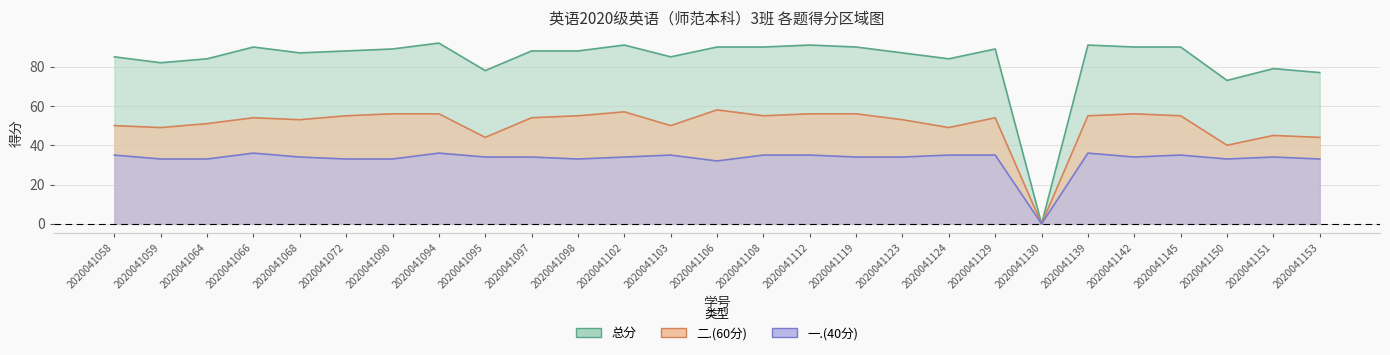

How many interior local peaks does the 二.(60分) series have?

6